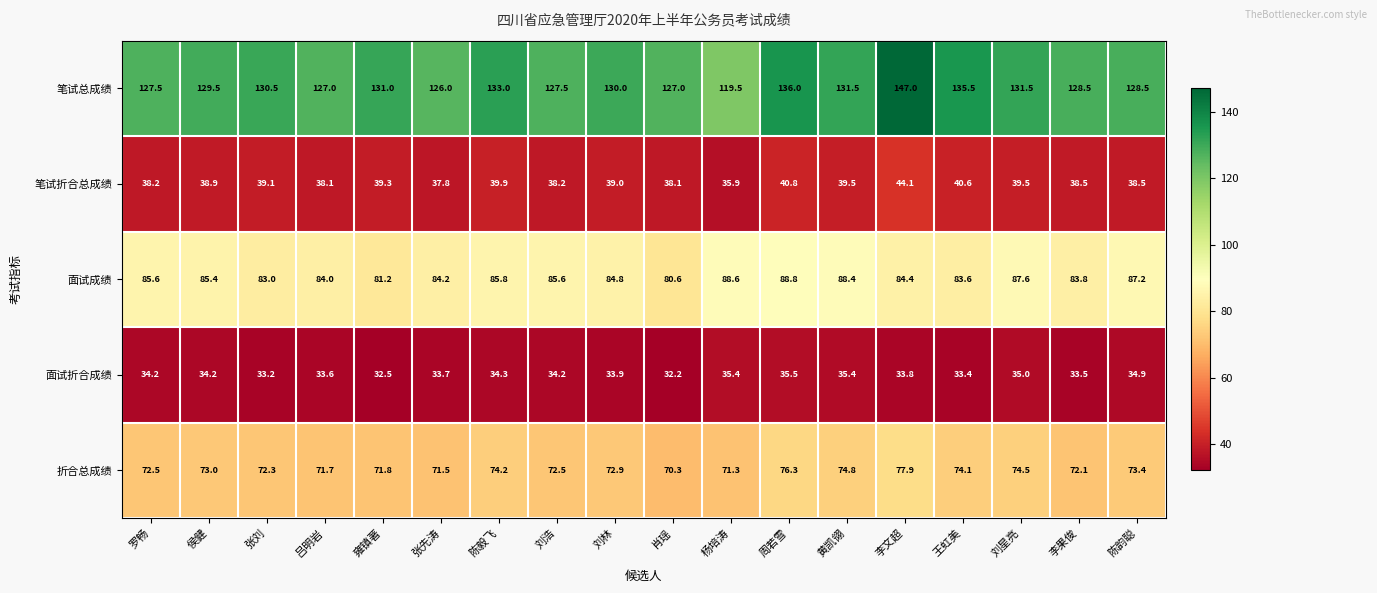

How many data points in 面试成绩 are above 85?

9